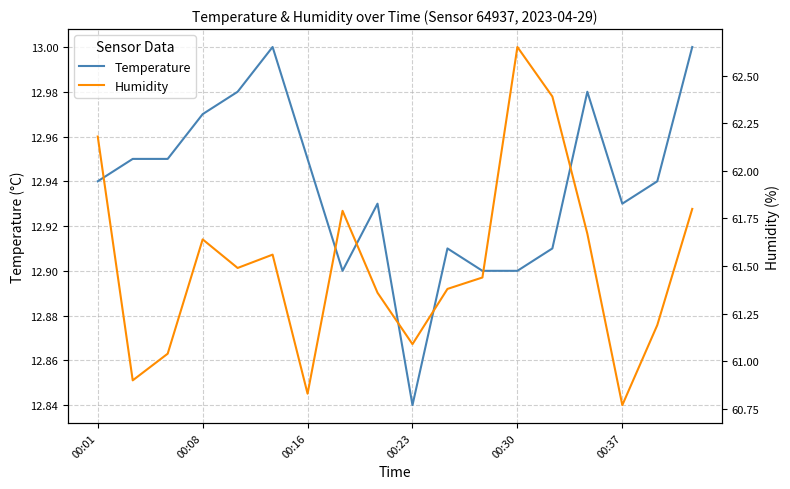

Is it true that Temperature equals 12.8 at 00:23?

True